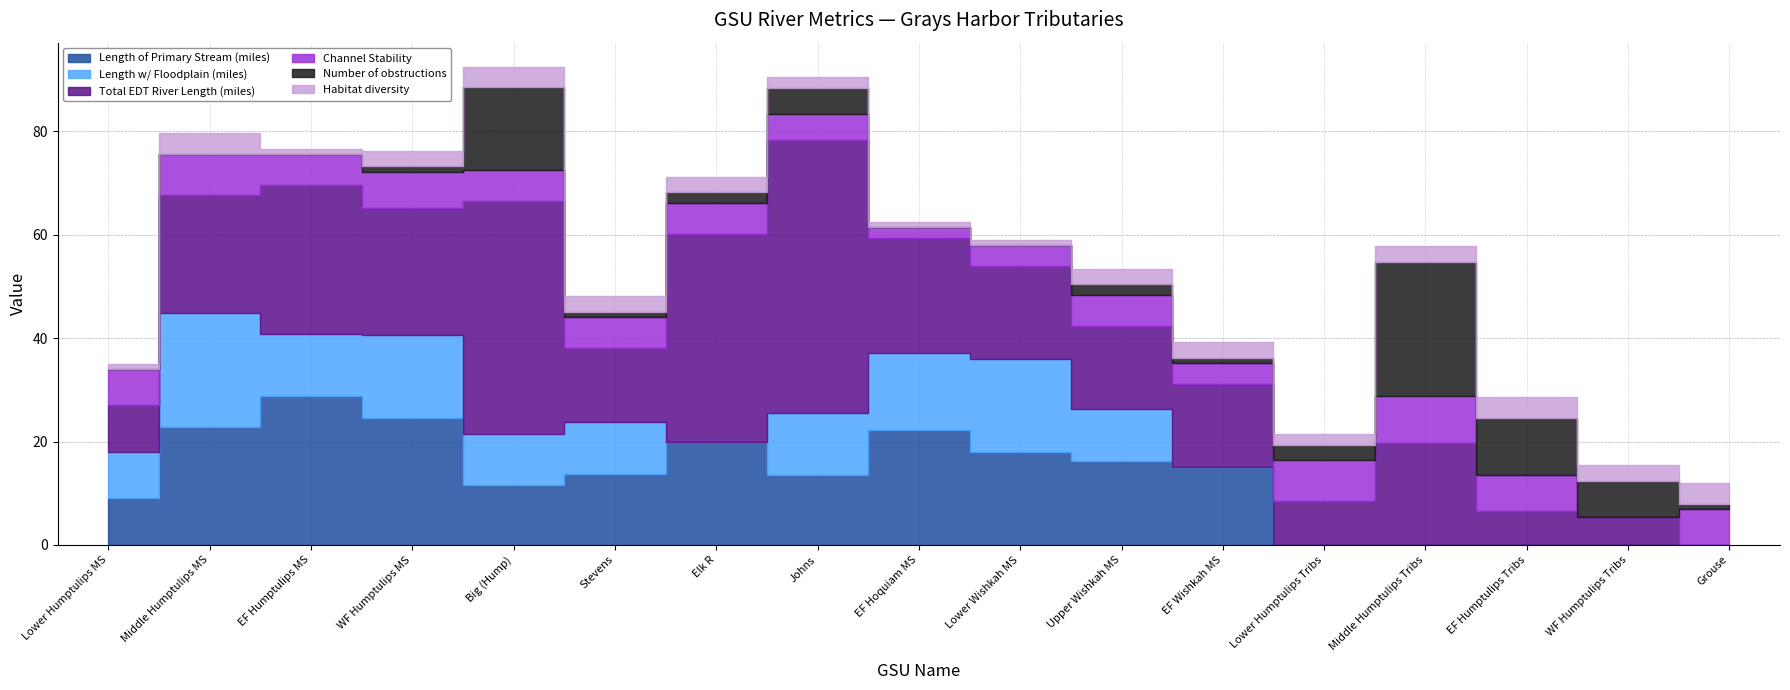

What value does the Habitat diversity series have at WF Humptulips Tribs?

3.0